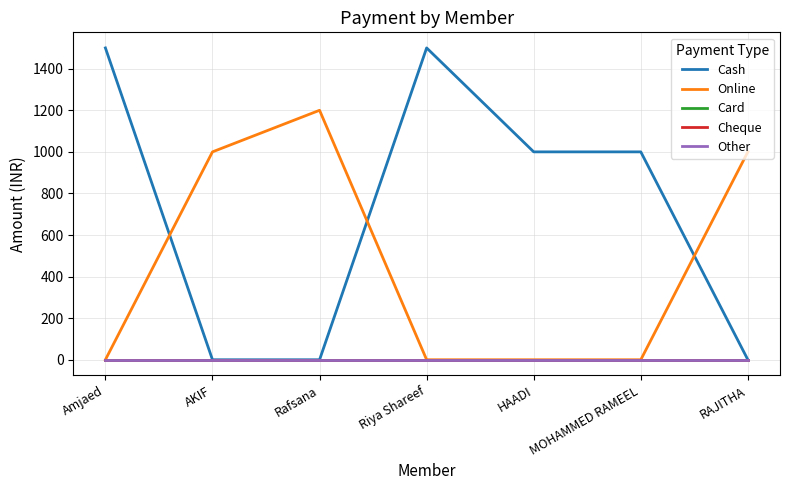

Which category has the lowest value in the Other series?

Amjaed